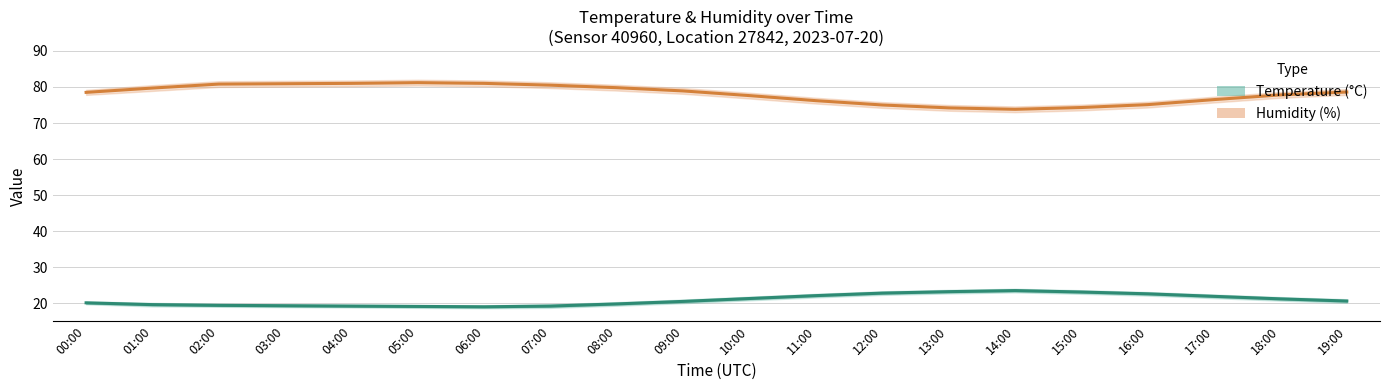

What is the difference between the highest and lowest values at 07:00?

61.3